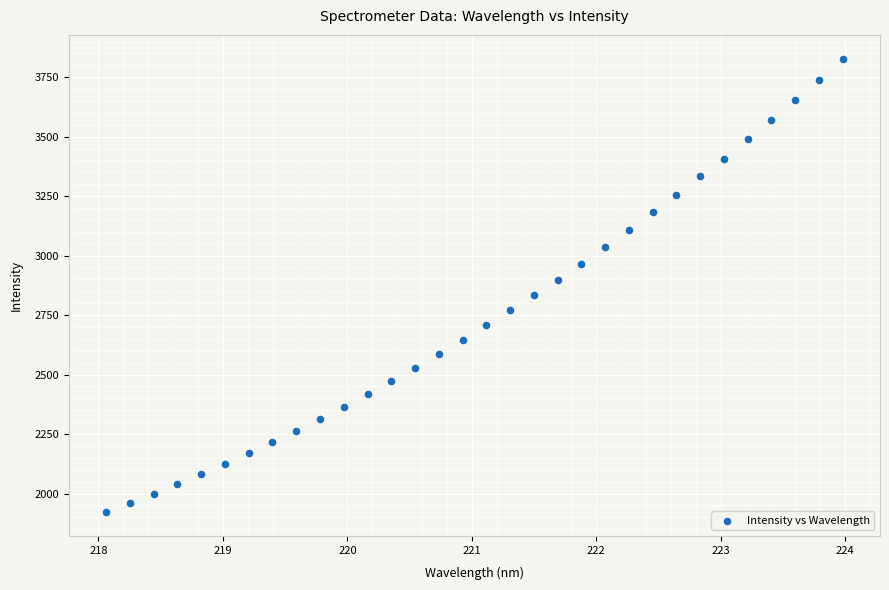

What is the range of X values (max minus min)?

5.9